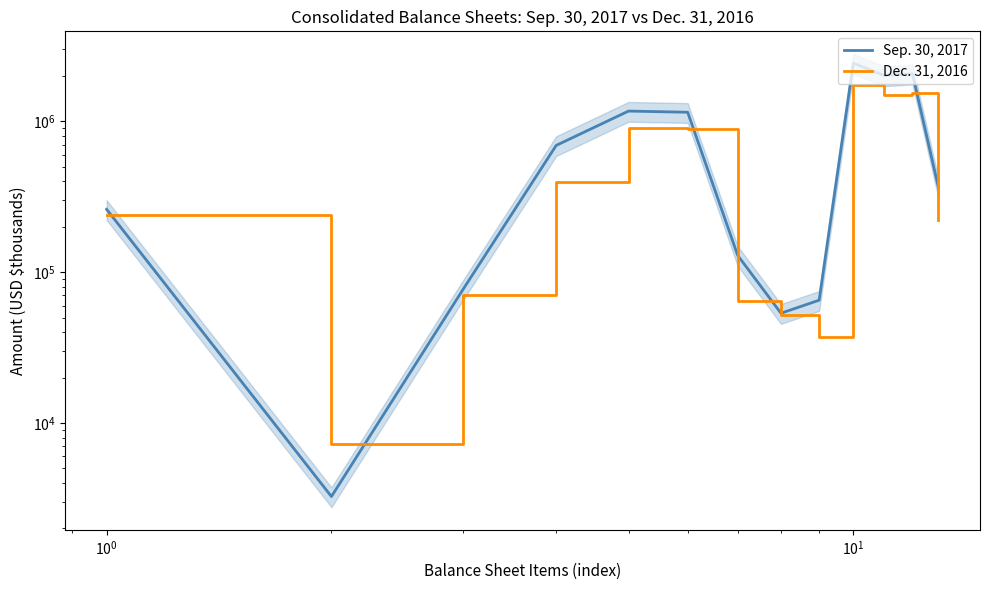

How many values in the Dec. 31, 2016 series exceed 238008?

6